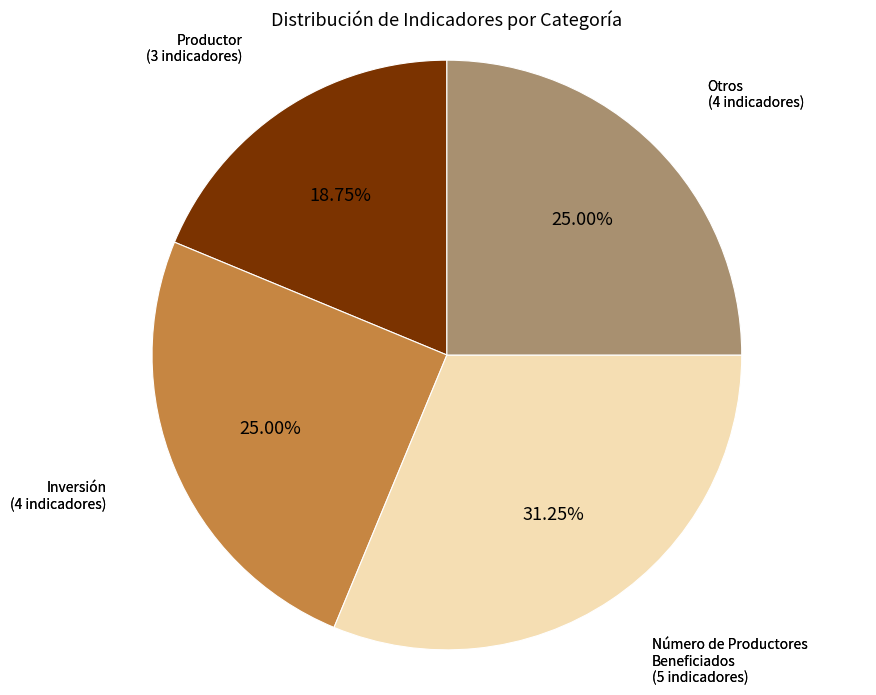

Is there any slice that represents more than half of the pie?

No